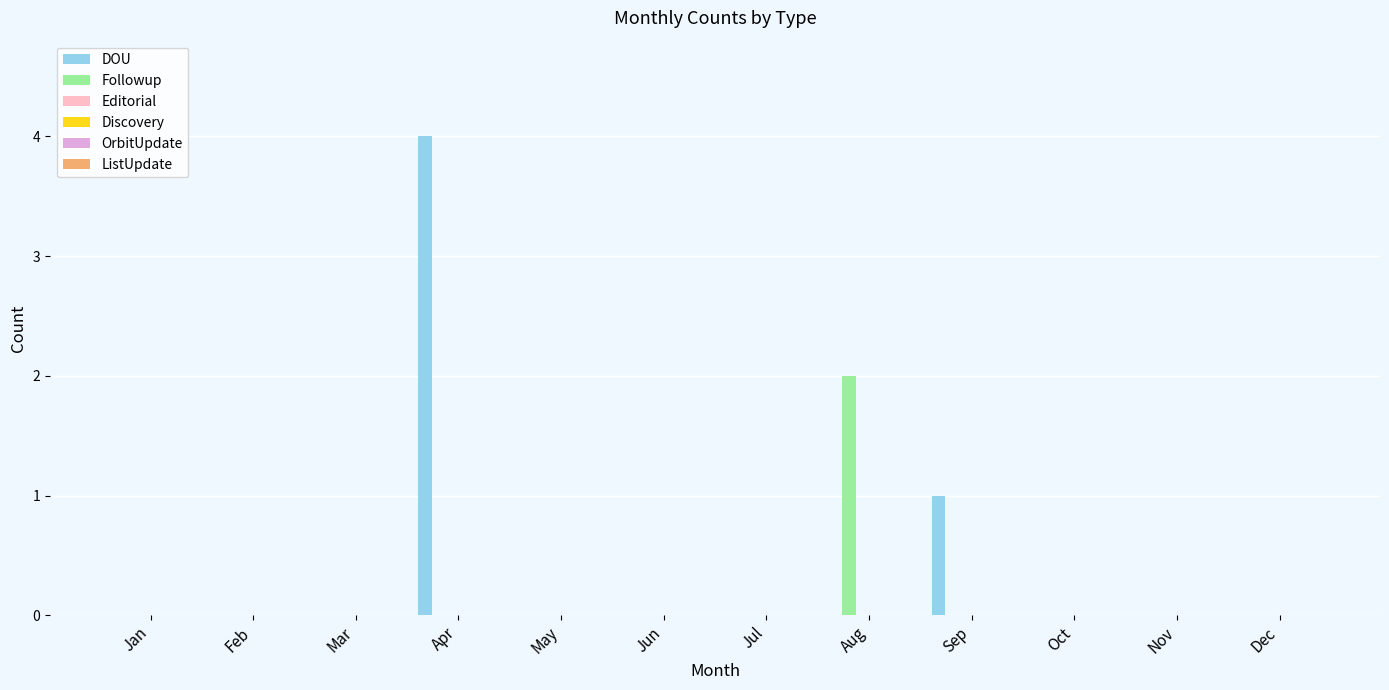

What is the highest value of the DOU series?

4